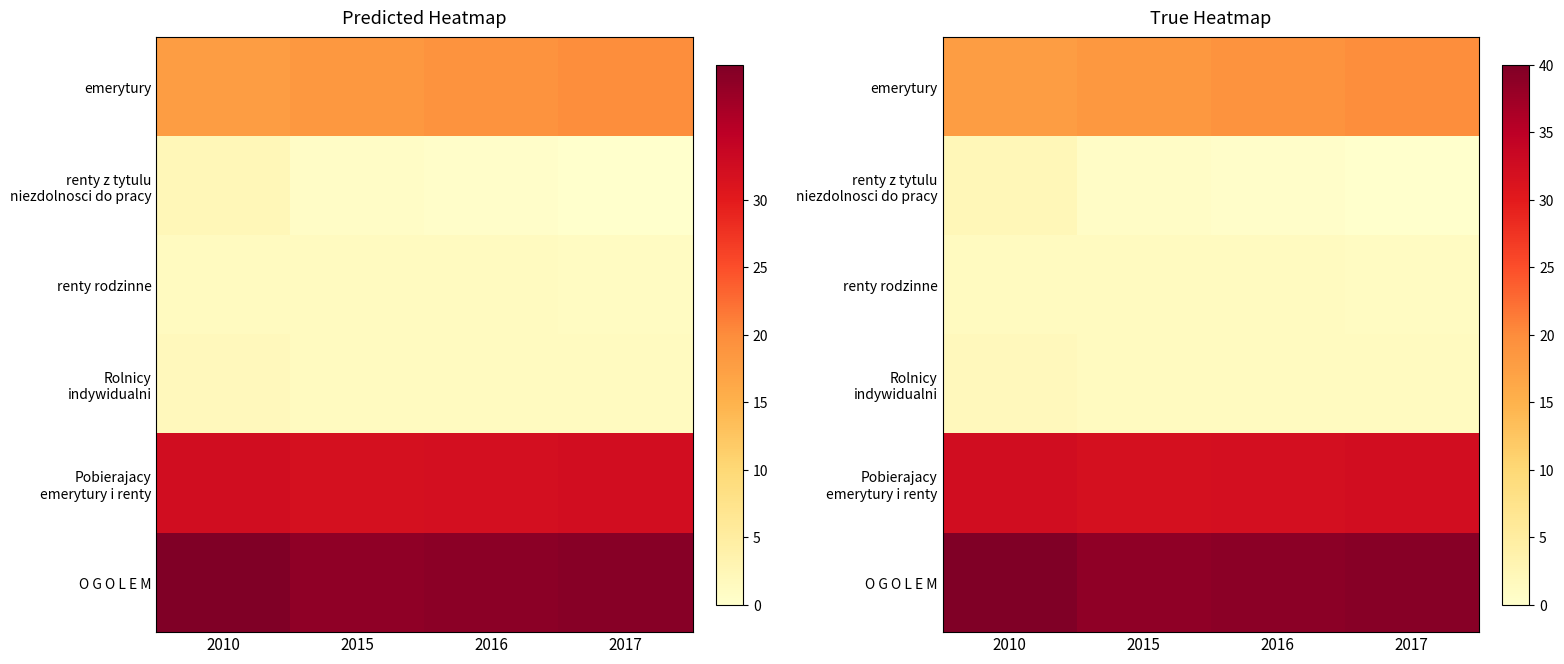

Which series has the largest total across all categories?

O G O L E M